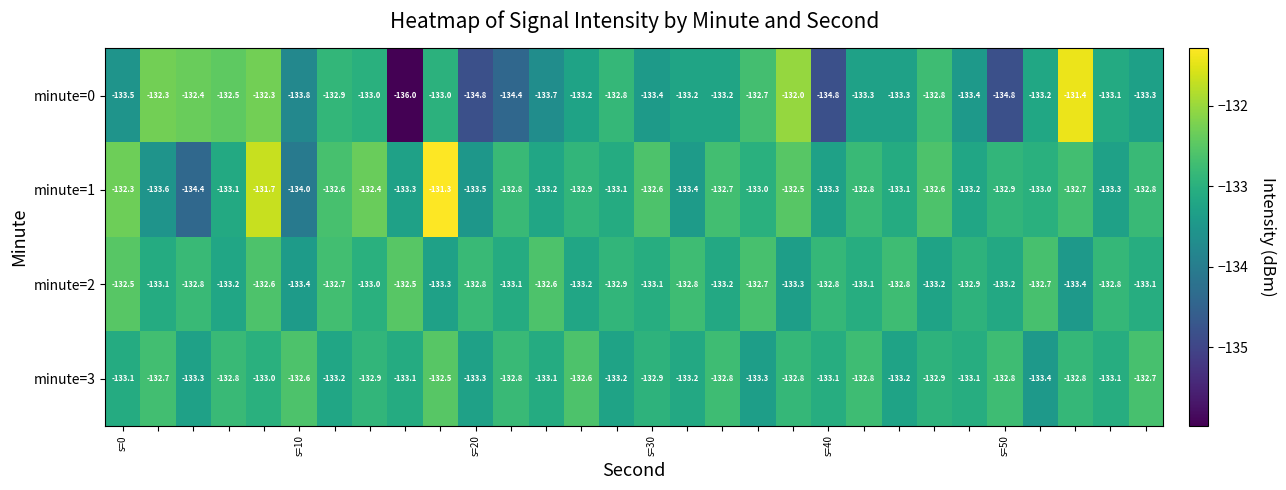

How many minute=2 values are between -133 and -132?

16